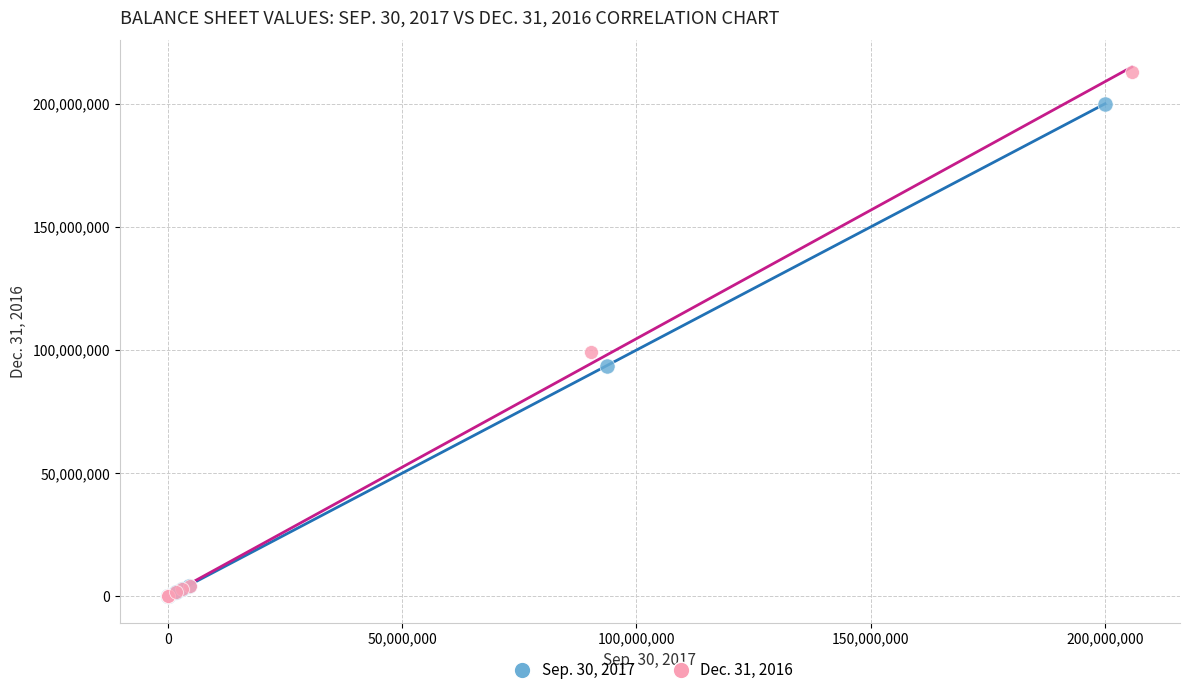

Which series contains the highest Y value?

Dec. 31, 2016